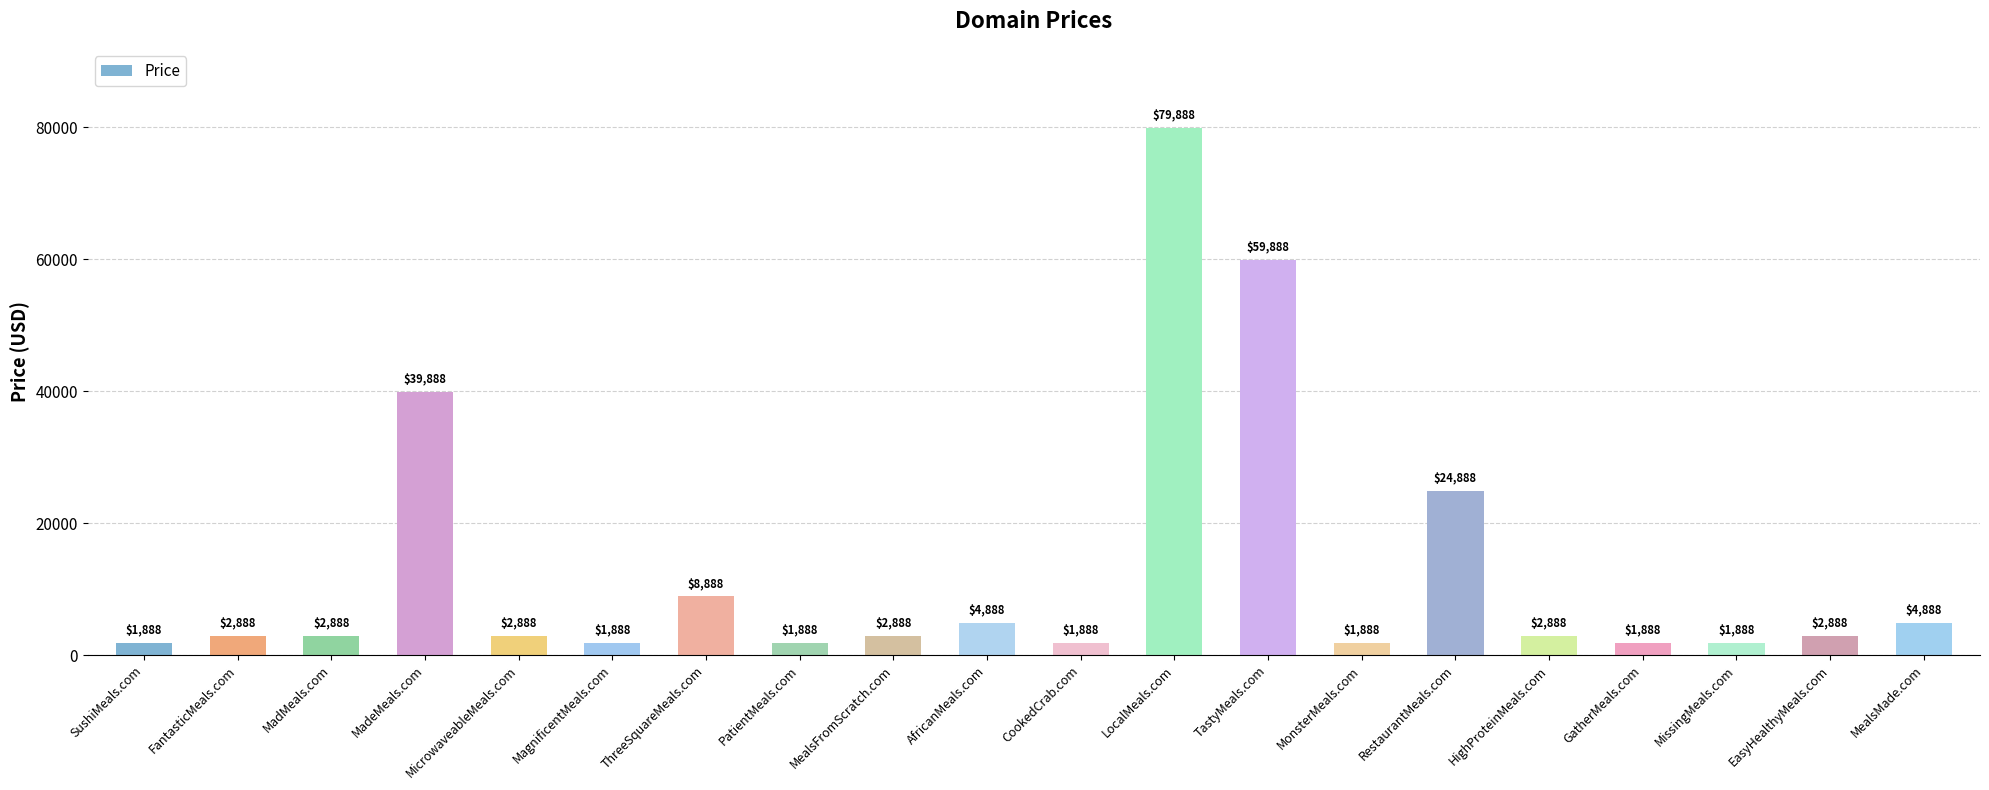

True or false: the data shows 2888 at MadMeals.com.

True